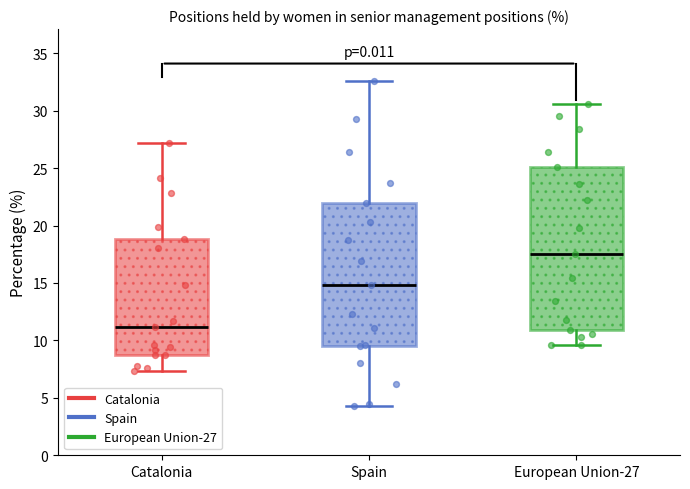

Which box's median line is the lowest?

Catalonia